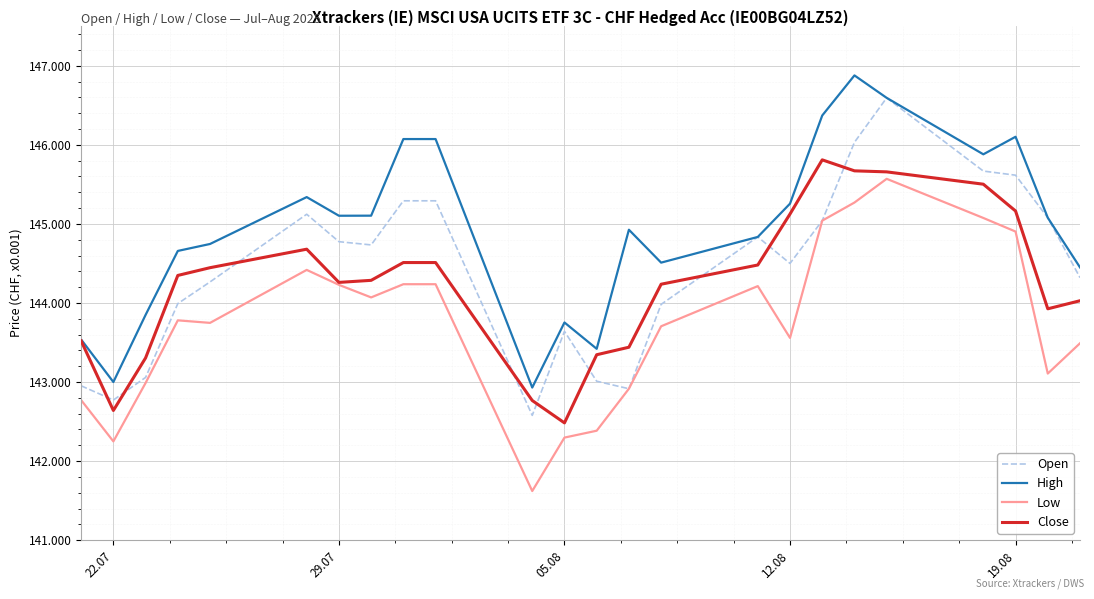

What are all the series names shown in the legend?

Open, High, Low, Close